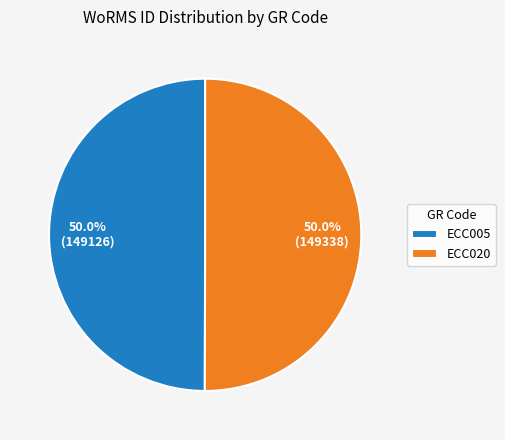

Approximately how many times larger is the value at ECC020 compared to ECC005?

1.0